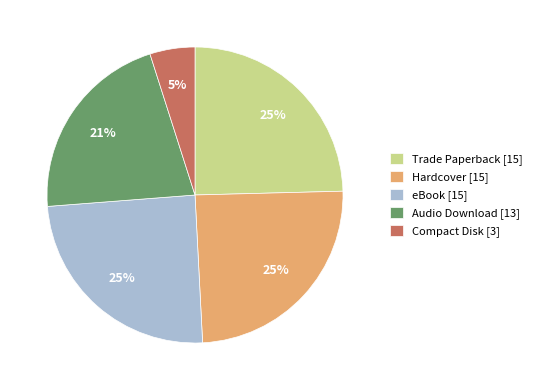

Approximately how many times larger is the value at eBook [15] compared to Audio Download [13]?

1.2